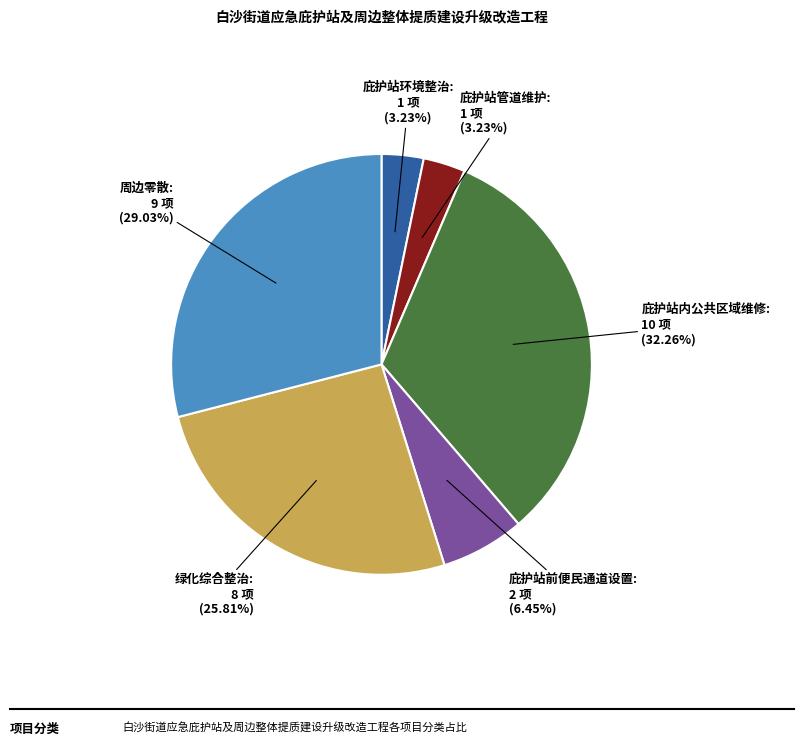

How many slices are in this pie chart?

6